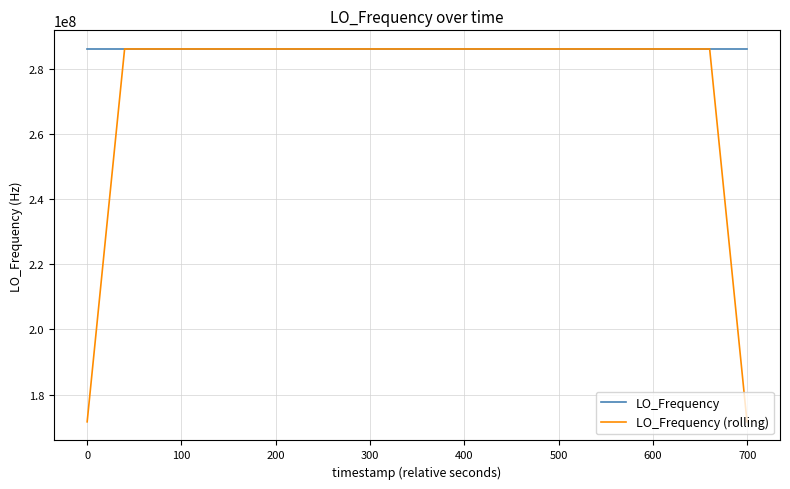

Rank the series by their average value, from lowest to highest.

LO_Frequency (rolling), LO_Frequency